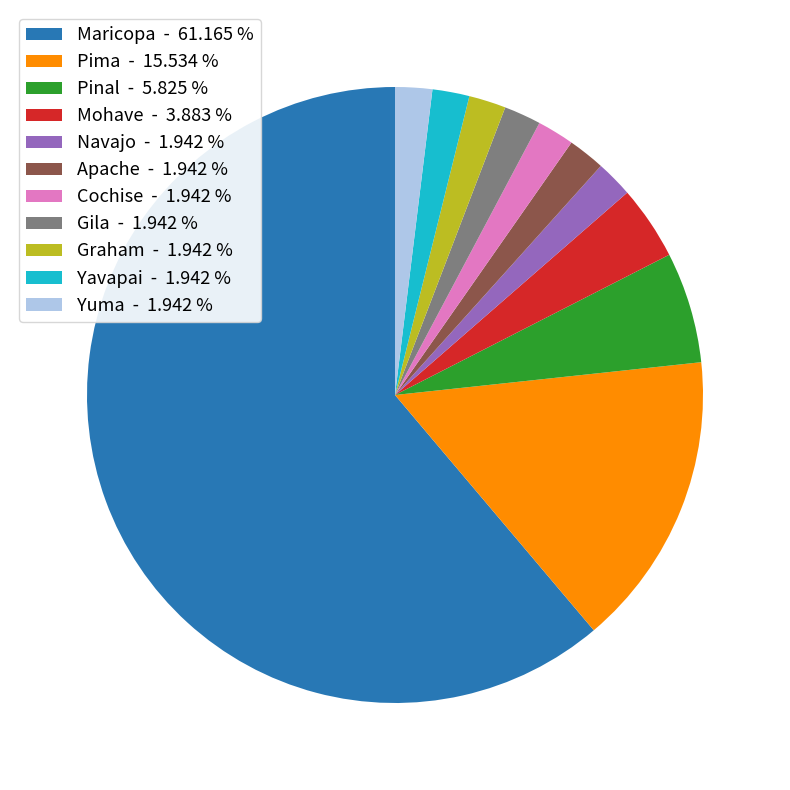

Which category has the biggest portion of the pie?

Maricopa - 61.165 %